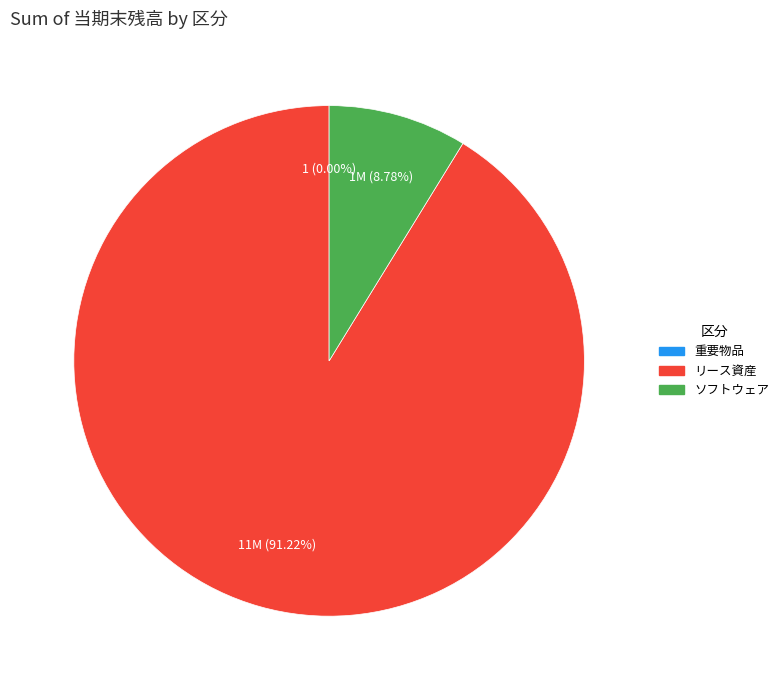

Which slice is the largest?

リース資産